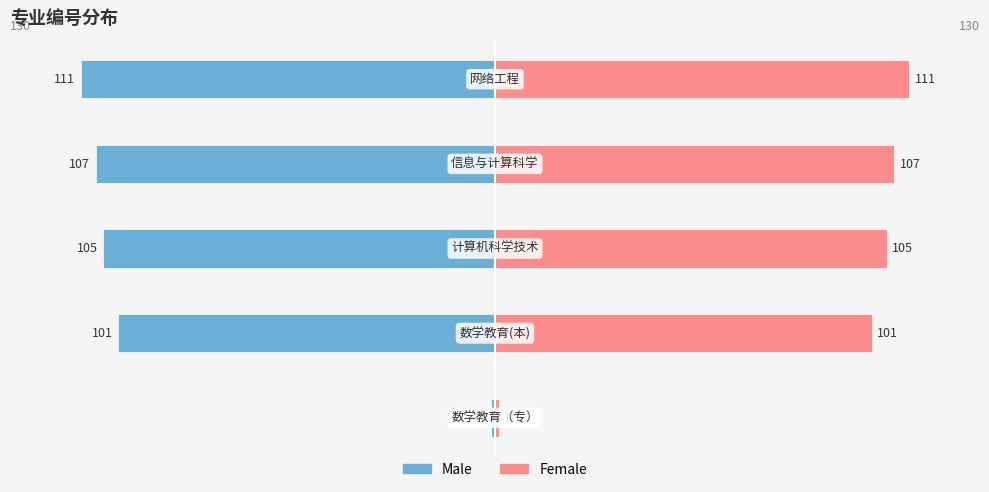

Reading right to left, extract all data points from this chart.

Male: 4=-111	3=-107	2=-105	1=-101	0=-1
Female: 4=111	3=107	2=105	1=101	0=1